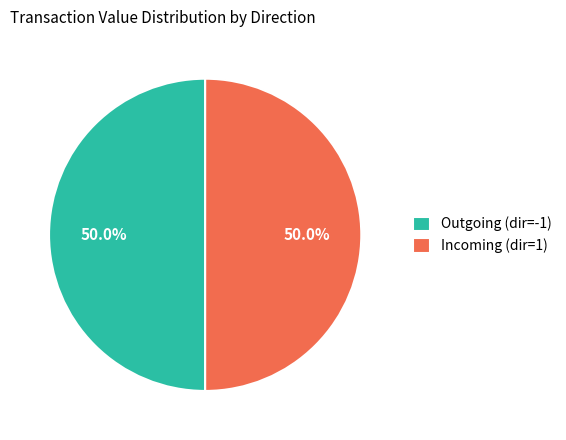

Combined, what portion of the pie is Outgoing (dir=-1) and Incoming (dir=1)?

100.0%